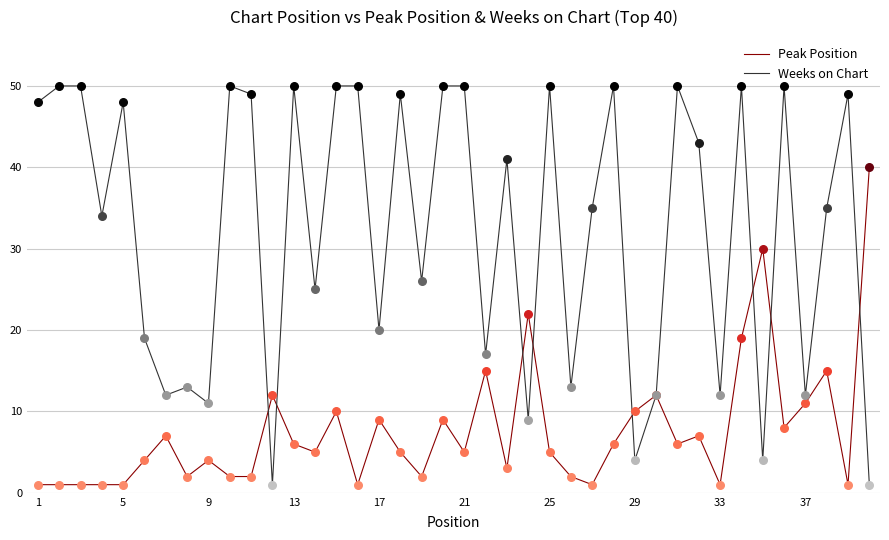

Which series has the largest total across all categories?

Weeks on Chart